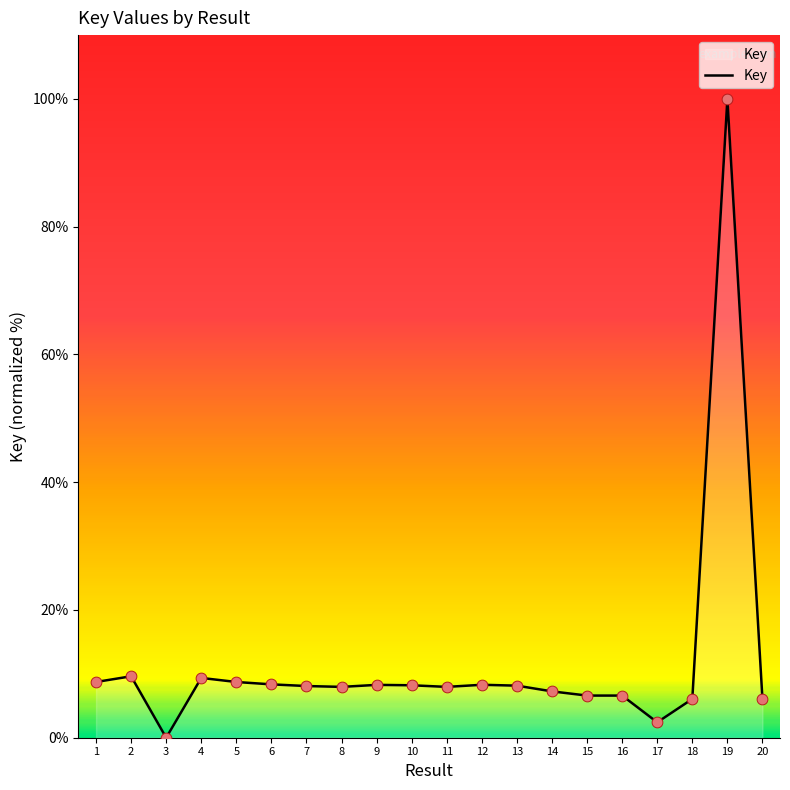

What is the ratio of the value at 15 to the value at 5?

0.8